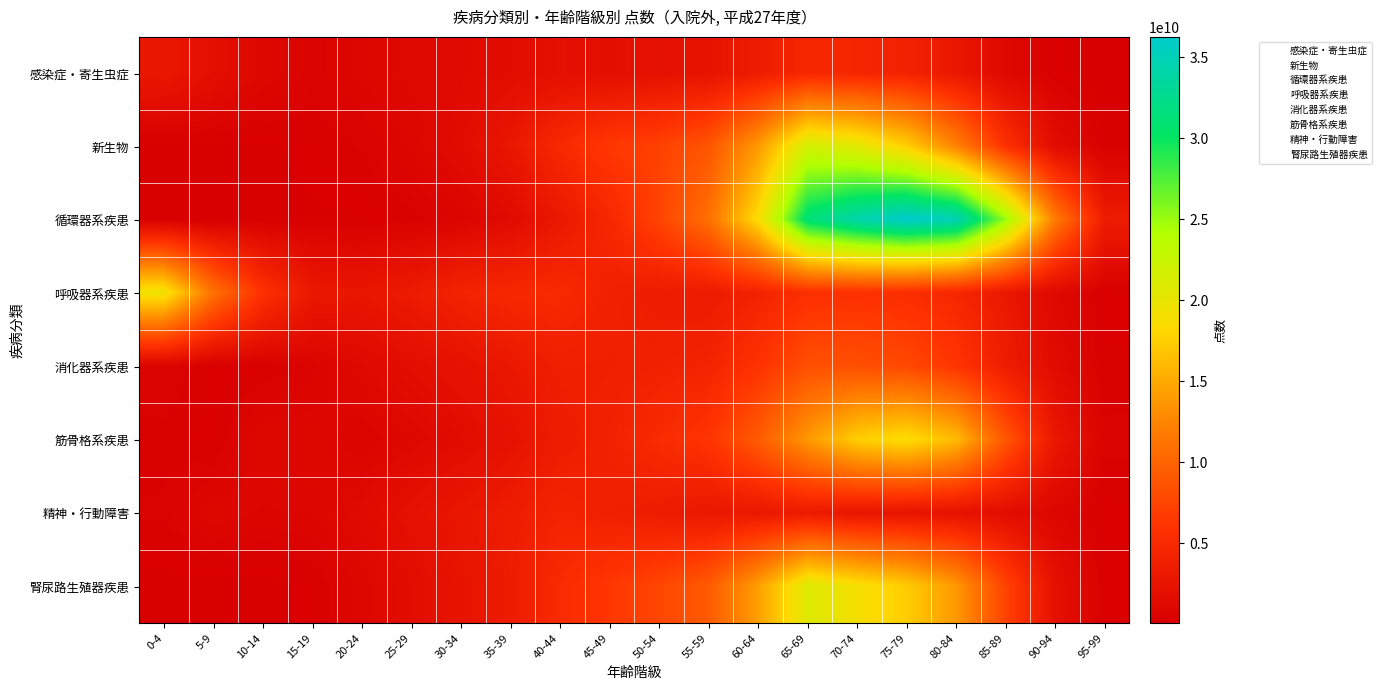

List the series in order of their peak value, highest first.

循環器系疾患, 新生物, 腎尿路生殖器疾患, 呼吸器系疾患, 筋骨格系疾患, 消化器系疾患, 感染症・寄生虫症, 精神・行動障害